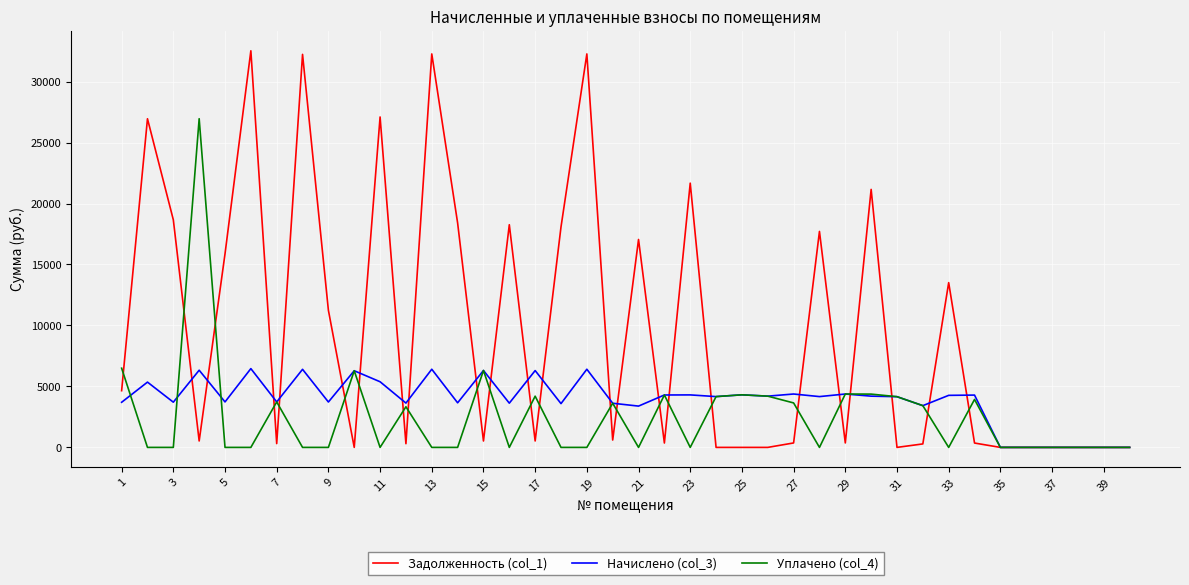

Rank the series by their average value, from lowest to highest.

Уплачено (col_4), Начислено (col_3), Задолженность (col_1)